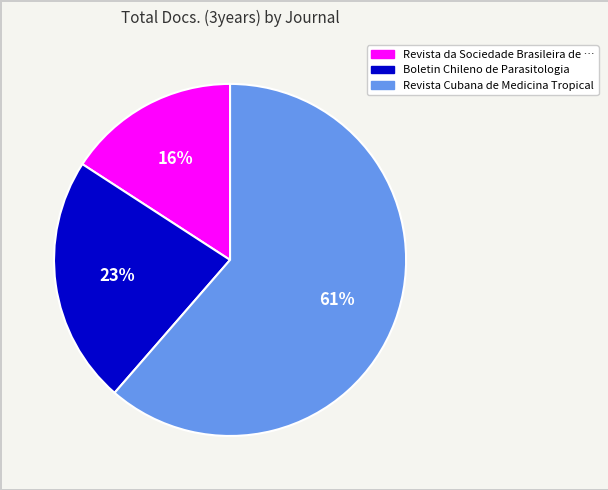

To the nearest percent, what is the average slice percentage?

33%